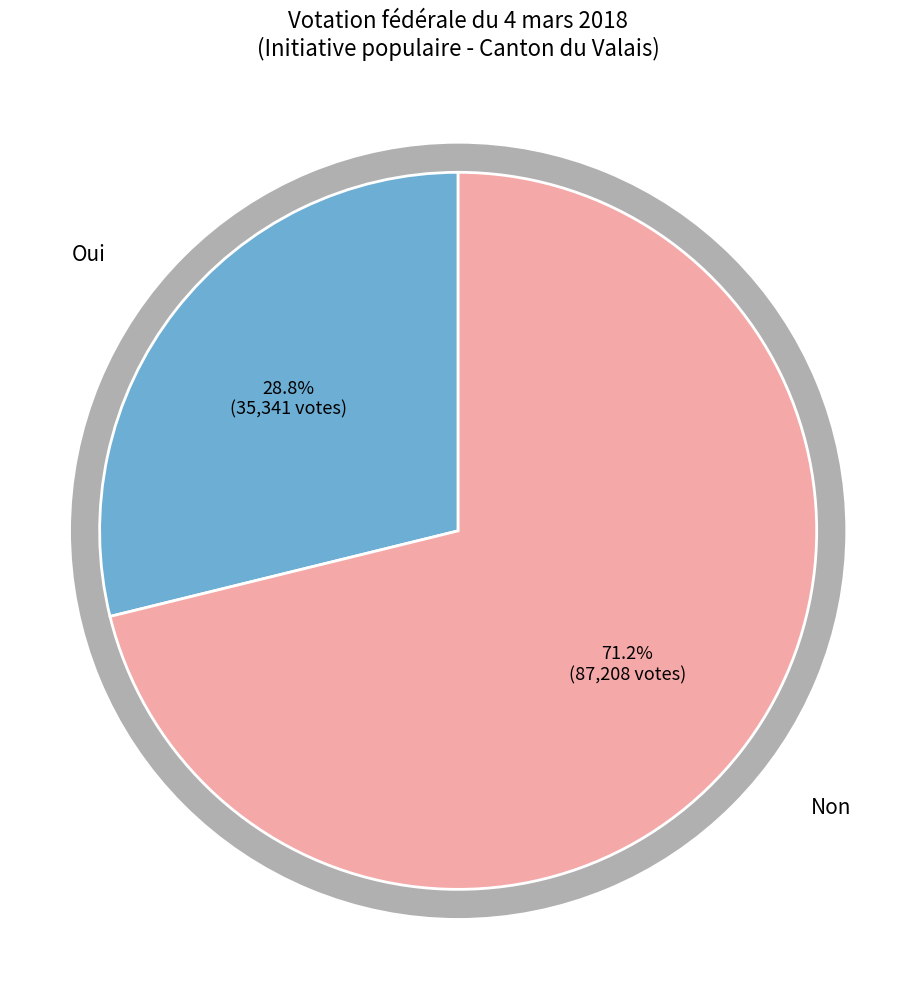

Which slice is the smallest?

Oui